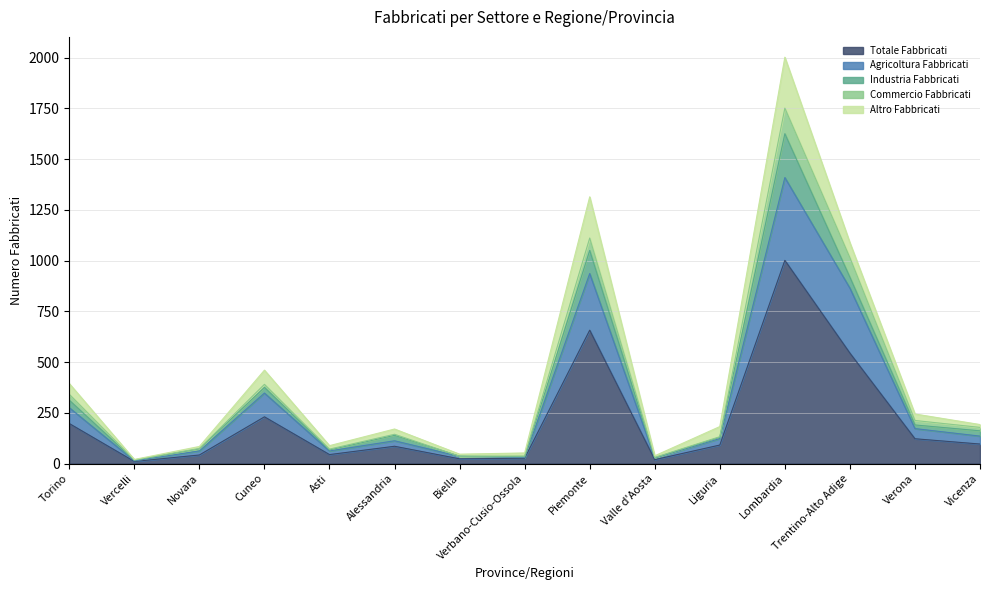

In Totale Fabbricati, how many points are lower than both neighbors (excluding endpoints)?

4